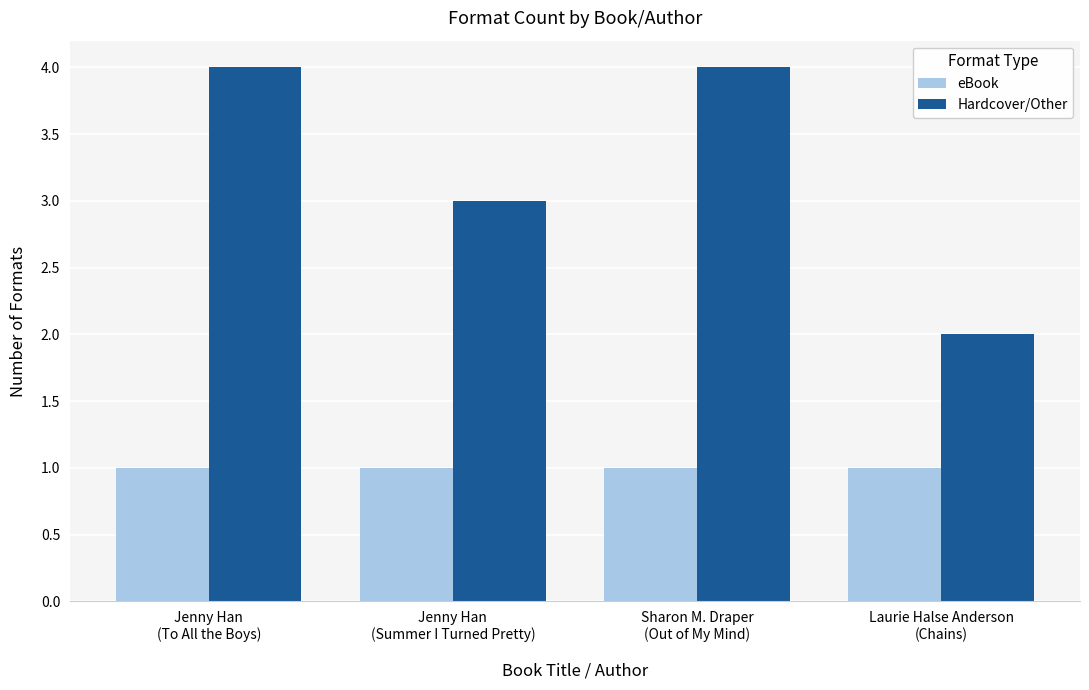

What is the label of the 4th bar from the right?

Jenny Han
(To All the Boys)